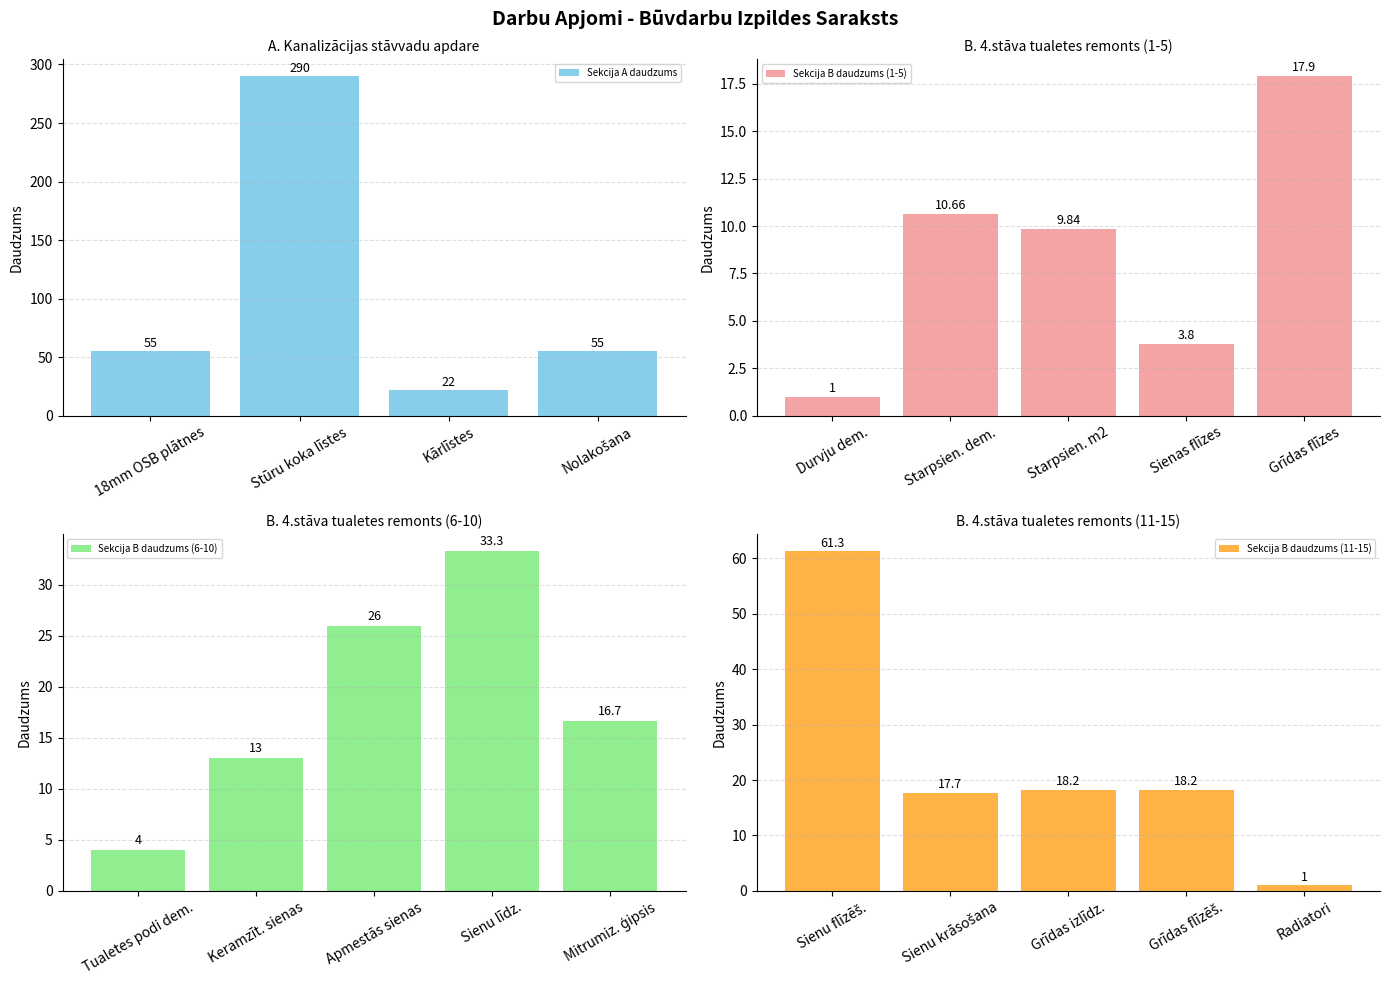

What is the difference between the maximum and minimum values in the Sekcija A daudzums series?

268